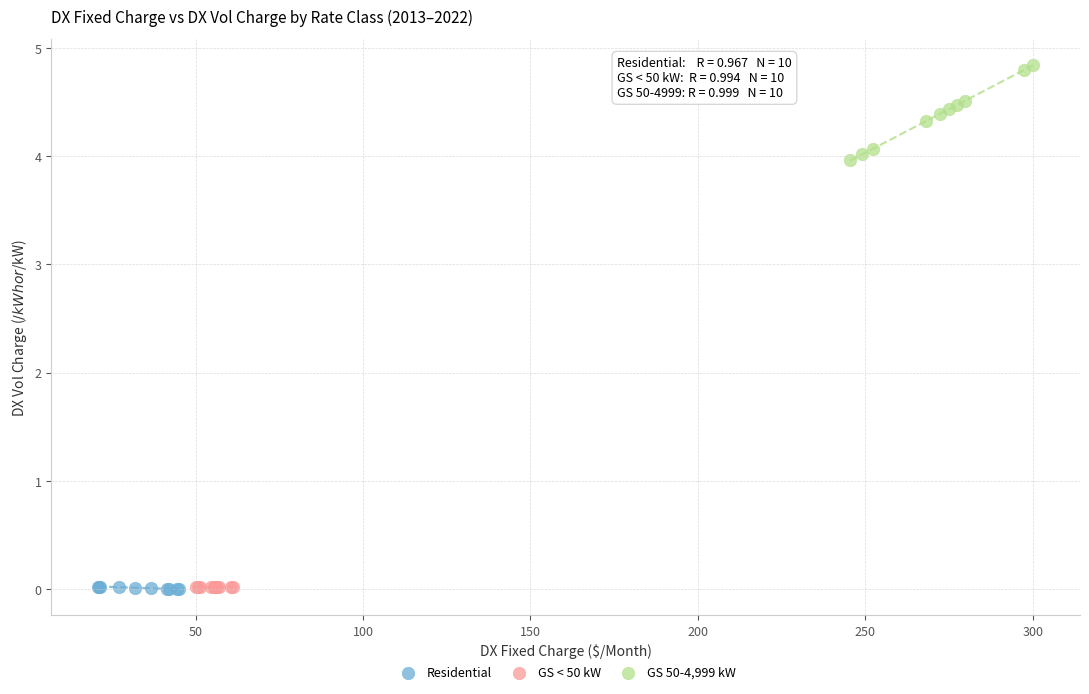

Which series contains the highest Y value?

GS 50-4,999 kW